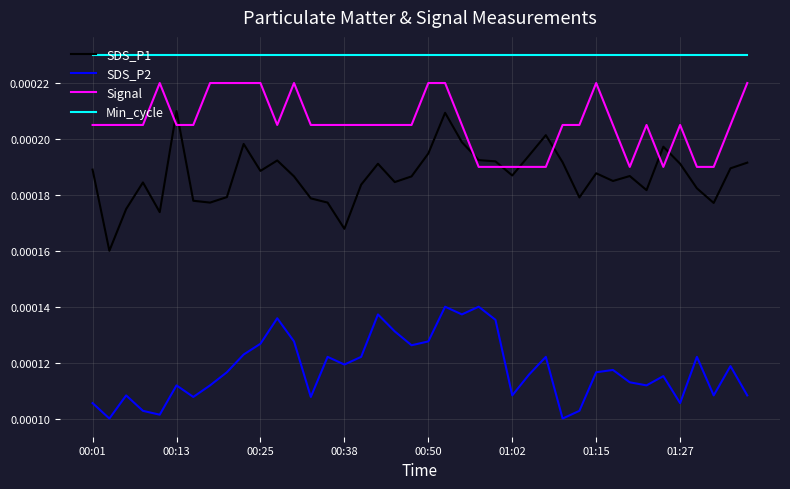

How many categories are shown in the chart?

40